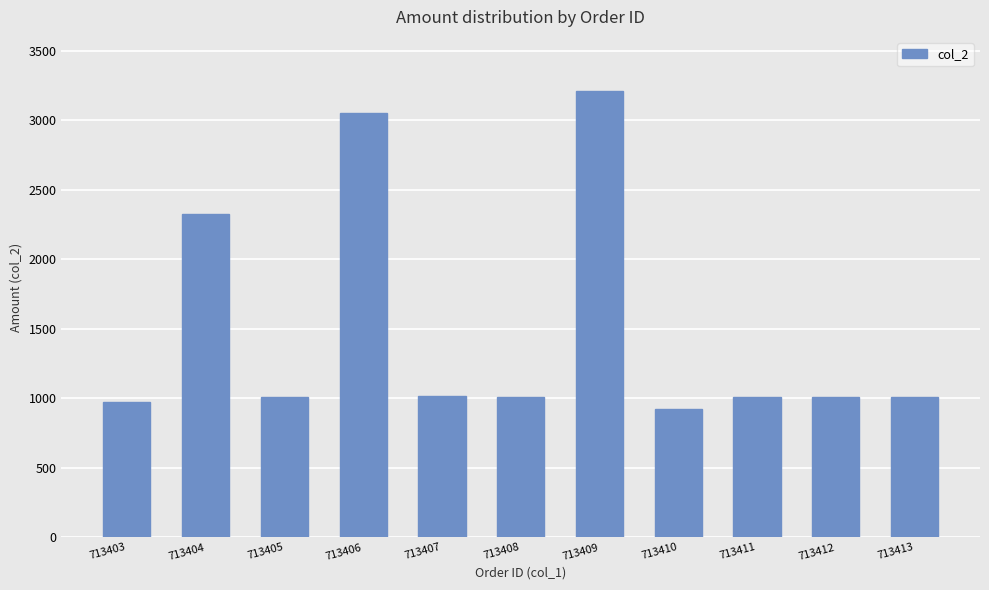

At which category does the chart reach its minimum across all series?

713410